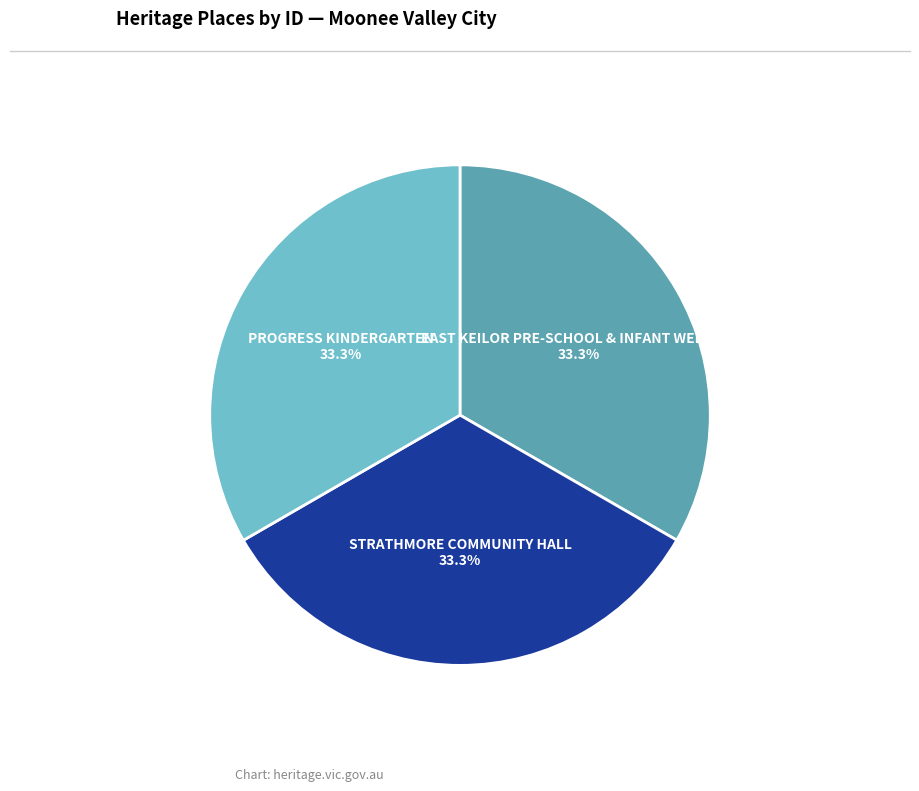

What is the ratio of the value at STRATHMORE COMMUNITY HALL to the value at EAST KEILOR PRE-SCHOOL & INFANT WELFARE?

1.0